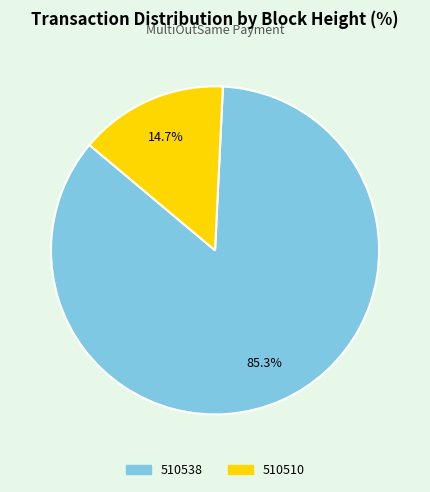

True or false: 510510 accounts for 15% of the total.

True